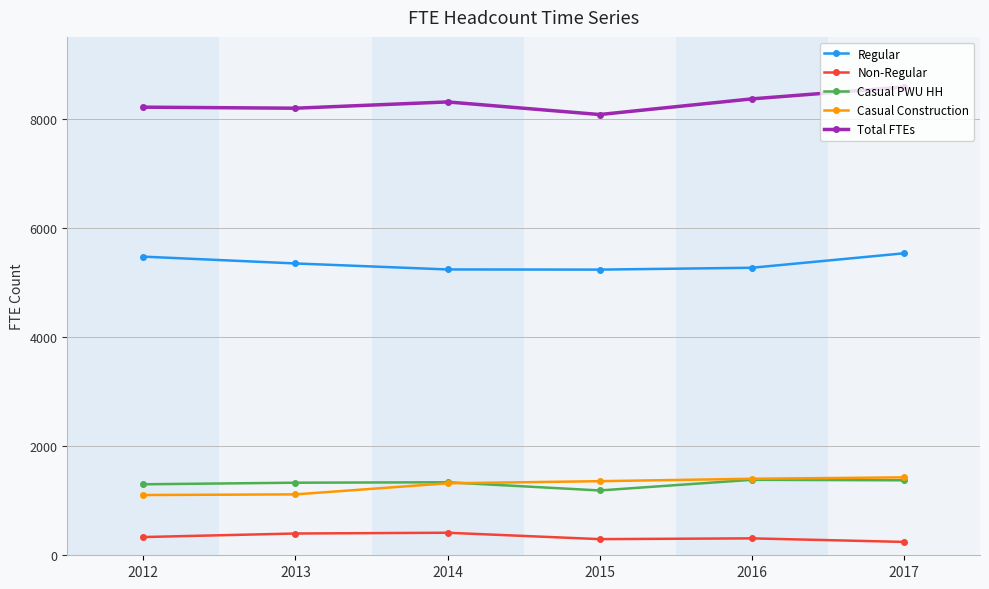

What is the sum of all Regular values?

32097